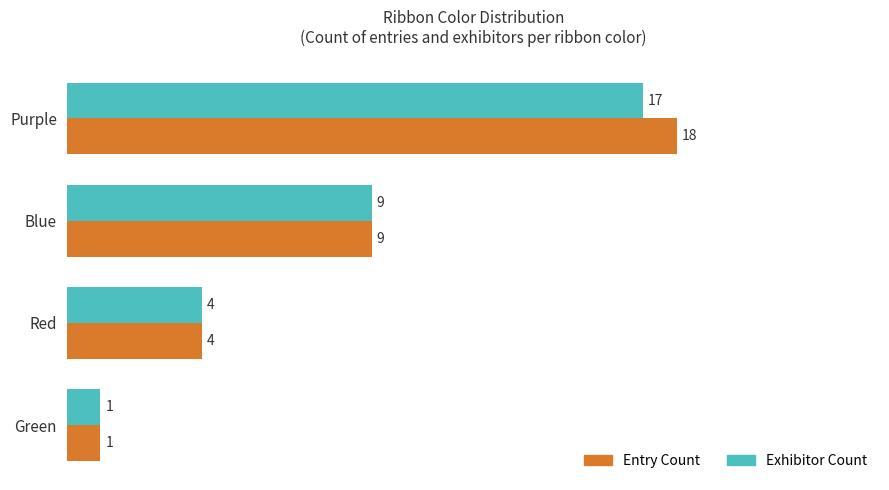

The value of Exhibitor Count at Blue is 9. True or false?

True